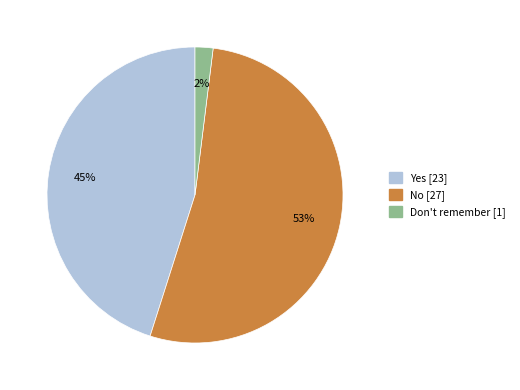

Combined, do Don't remember and No account for over 50%?

Yes